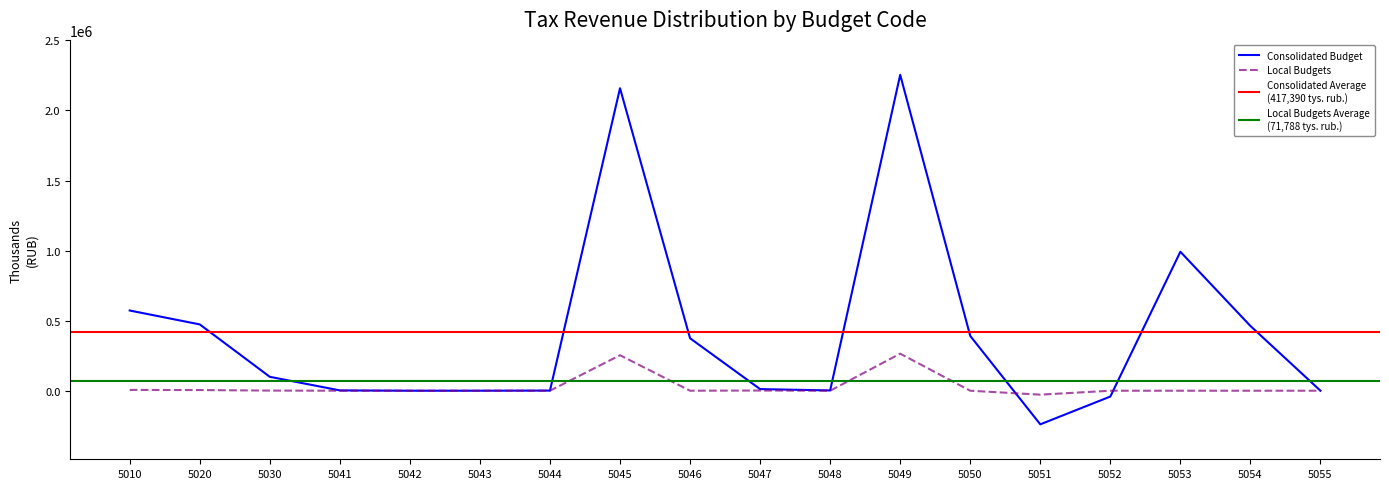

At which category is the sum across all series the highest?

5049